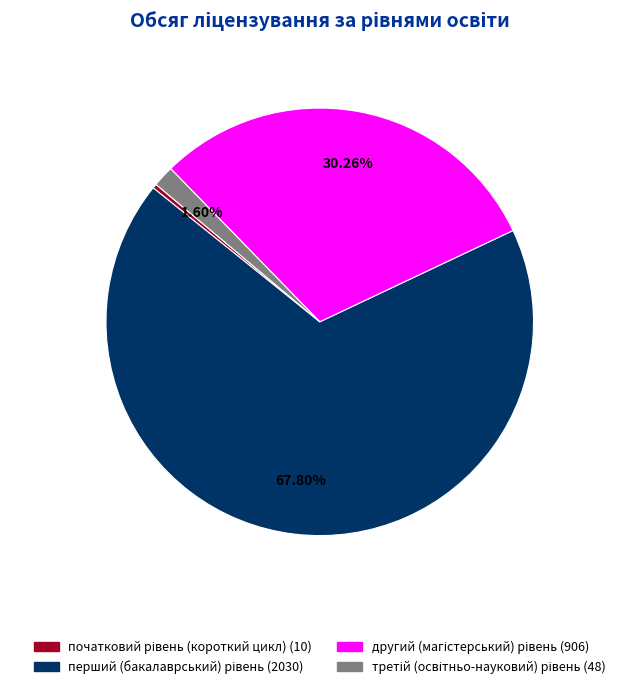

How many slices are in this pie chart?

4